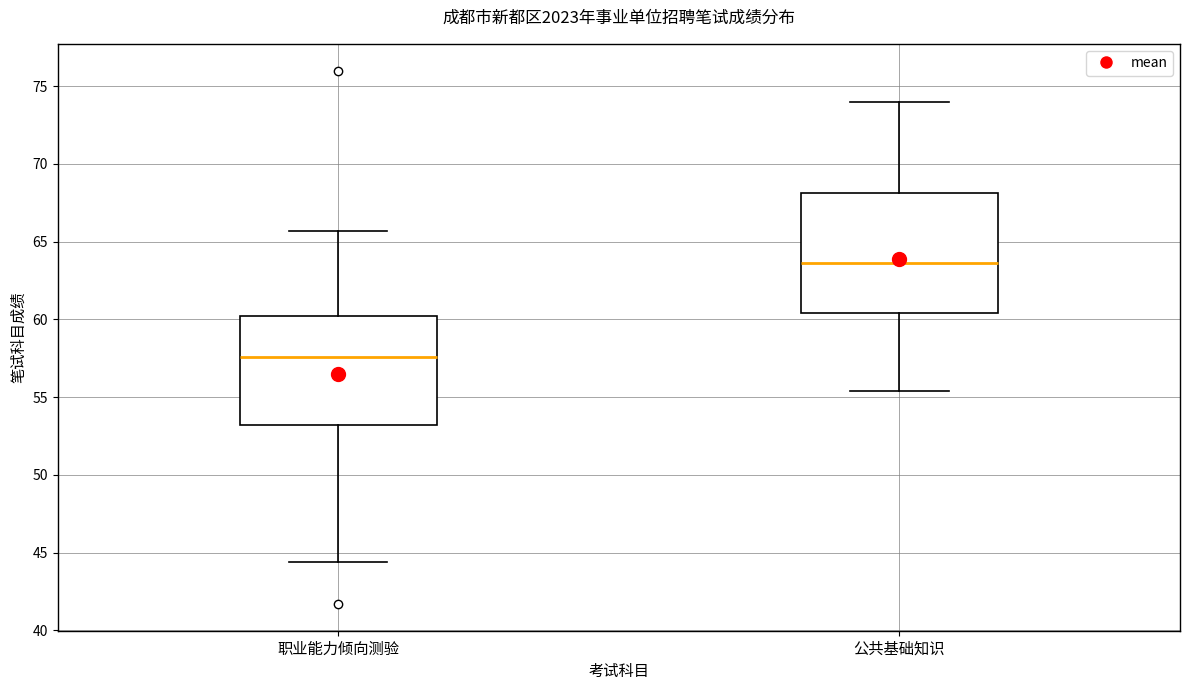

Comparing the boxes themselves (not the whiskers), which one is the tallest?

公共基础知识